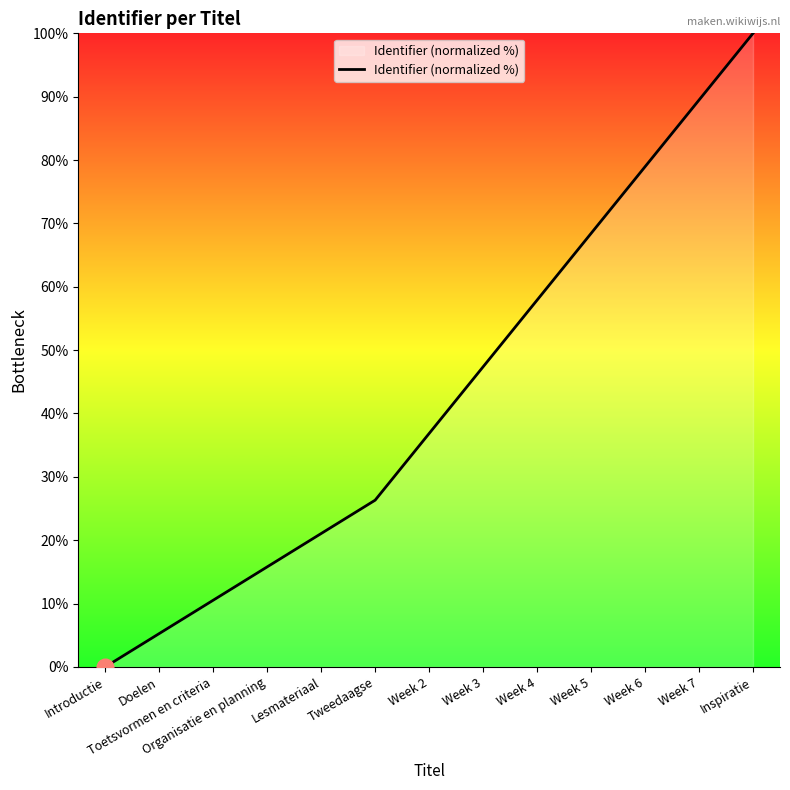

The chart shows a value of 30.6 at Week 7. True or false?

False